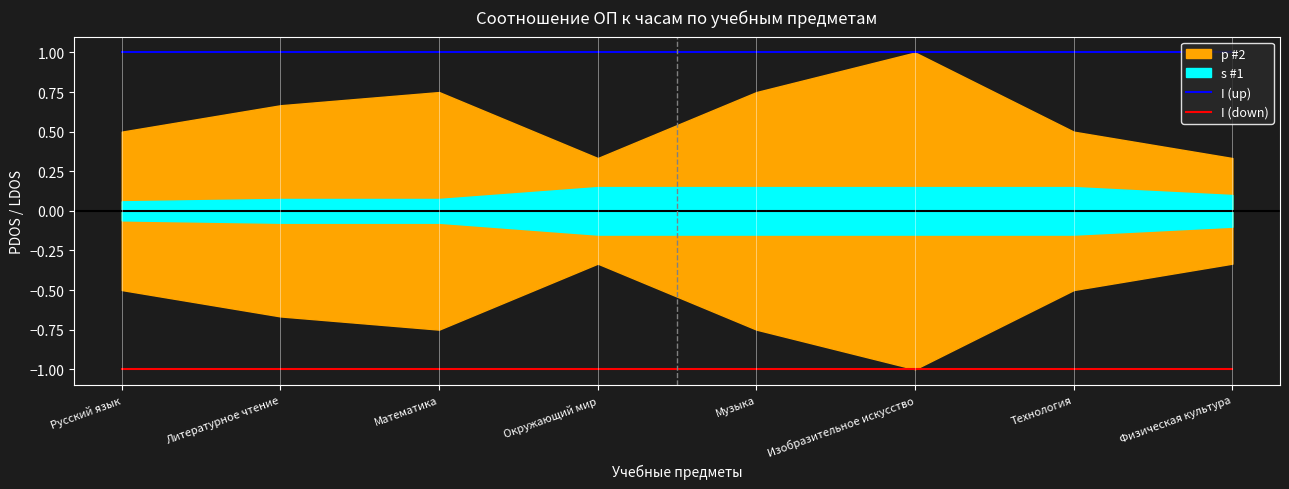

True or false: I (up) and I (down) cross at least once.

False